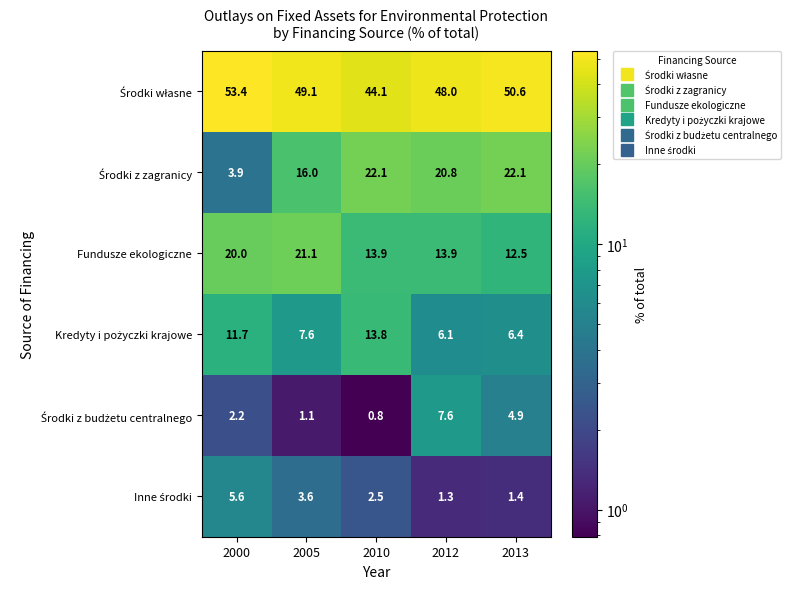

What is the difference between the highest and lowest values at 2012?

46.7